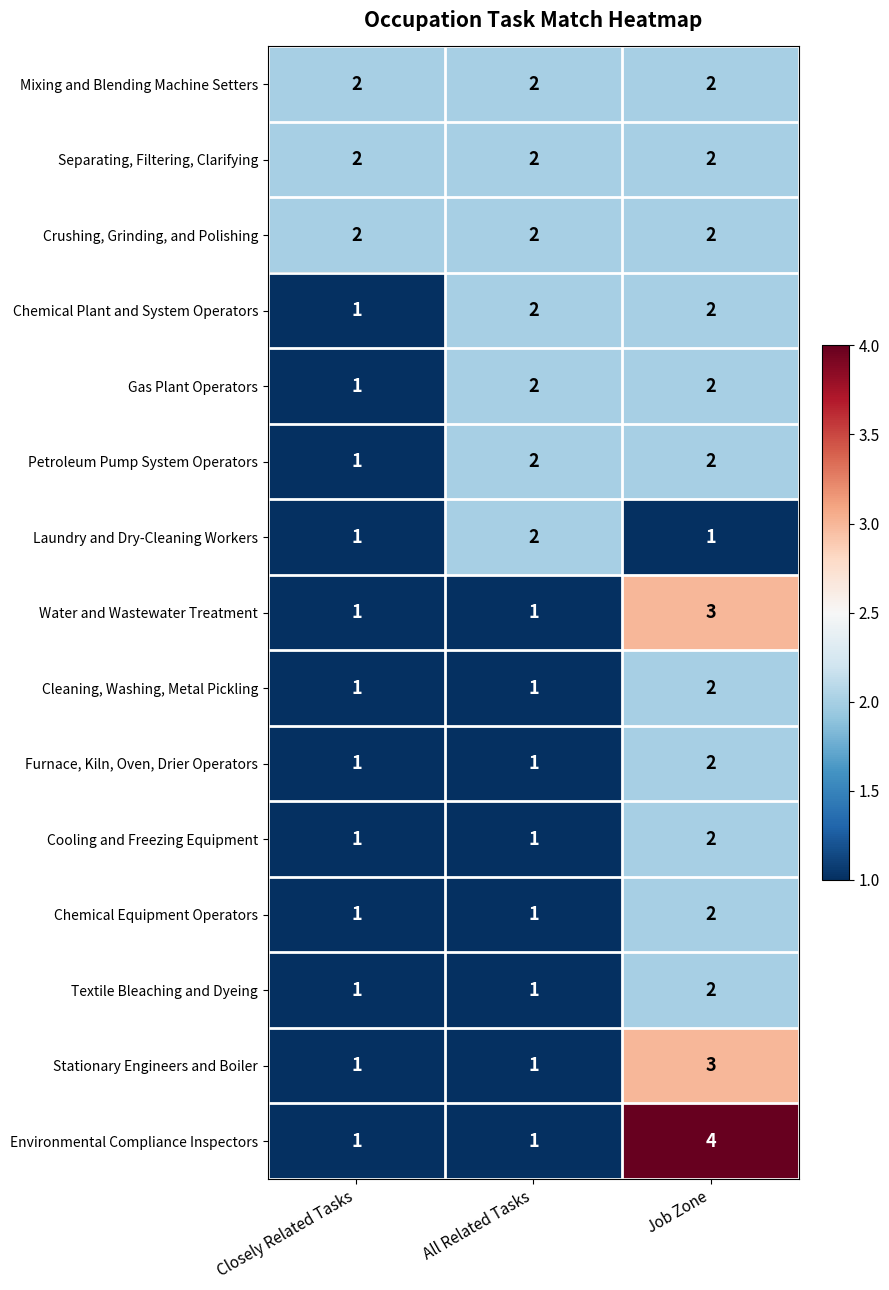

Which series changed the most between Closely Related Tasks and Job Zone?

Environmental Compliance Inspectors